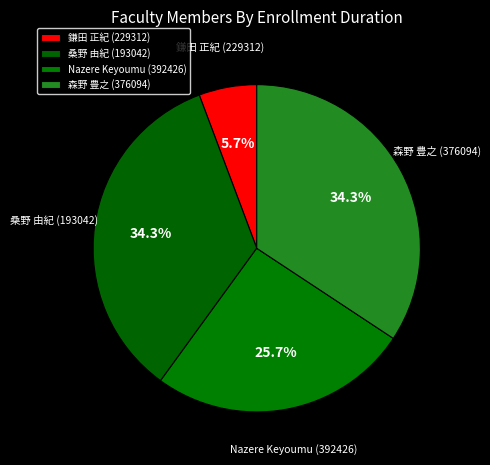

What is the ratio of the value at 桑野 由紀 (193042) to the value at 森野 豊之 (376094)?

1.0